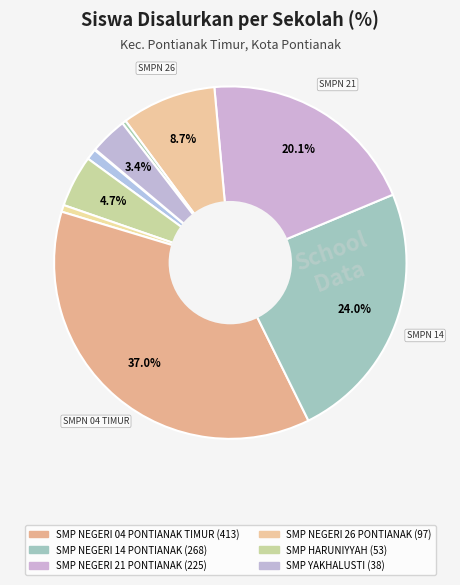

Rank the categories by value from highest to lowest.

SMP NEGERI 04 PONTIANAK TIMUR, SMP NEGERI 14 PONTIANAK, SMP NEGERI 21 PONTIANAK, SMP NEGERI 26 PONTIANAK, SMP HARUNIYYAH, SMP YAKHALUSTI, SLB AUTIS KAL-BAR, SMP MANDIRI PONTIANAK, SMP PGRI 4 PONTIANAK, PKBM MUTIARA TIMUR